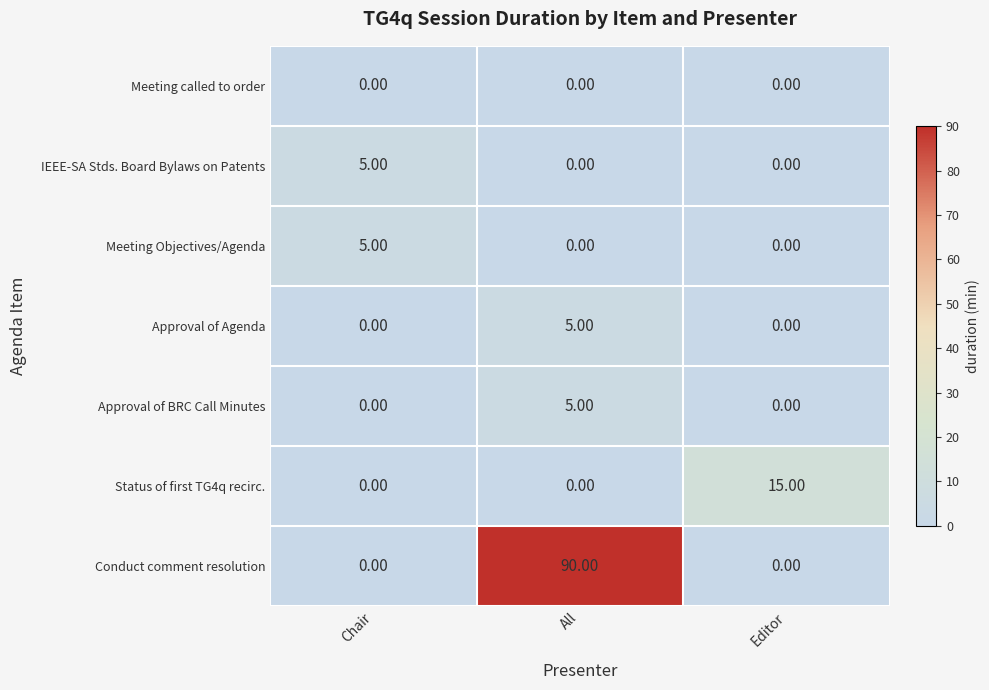

Is the value of Meeting Objectives/Agenda at Chair greater than the value of IEEE-SA Stds. Board Bylaws on Patents at All?

Yes